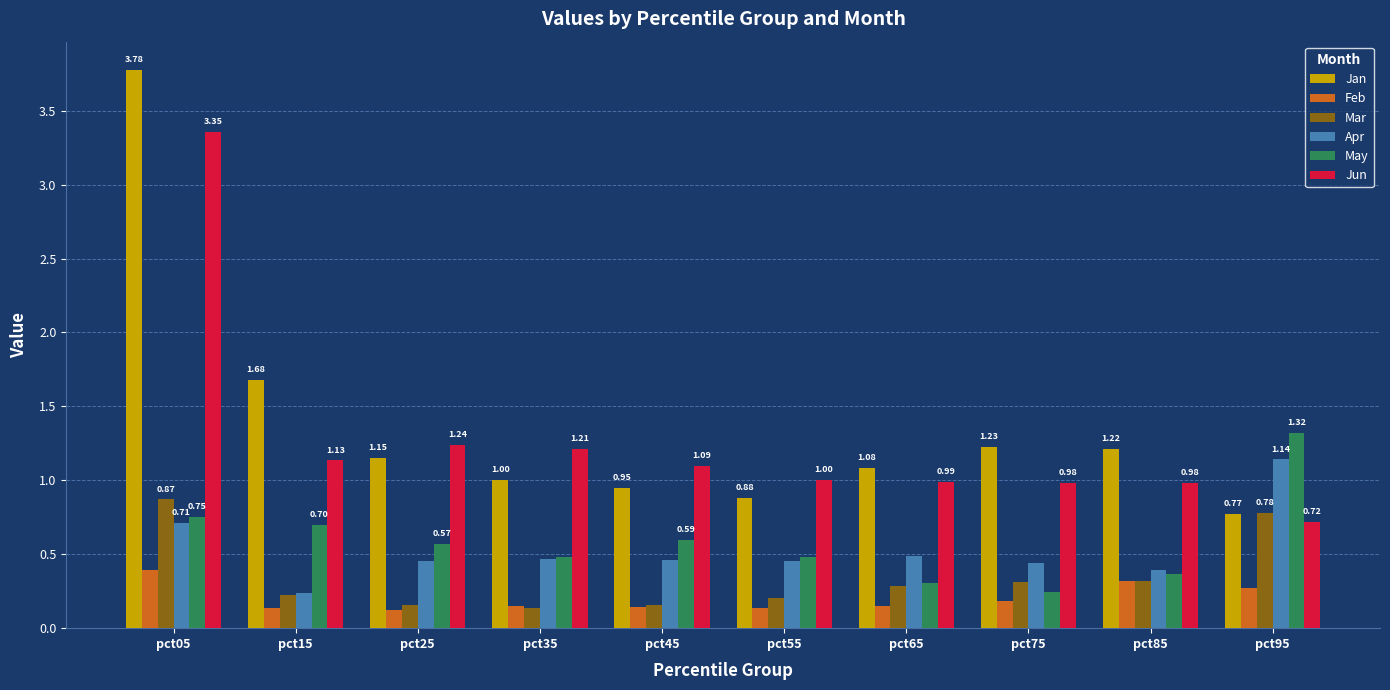

What is the average value of the May series?

0.6